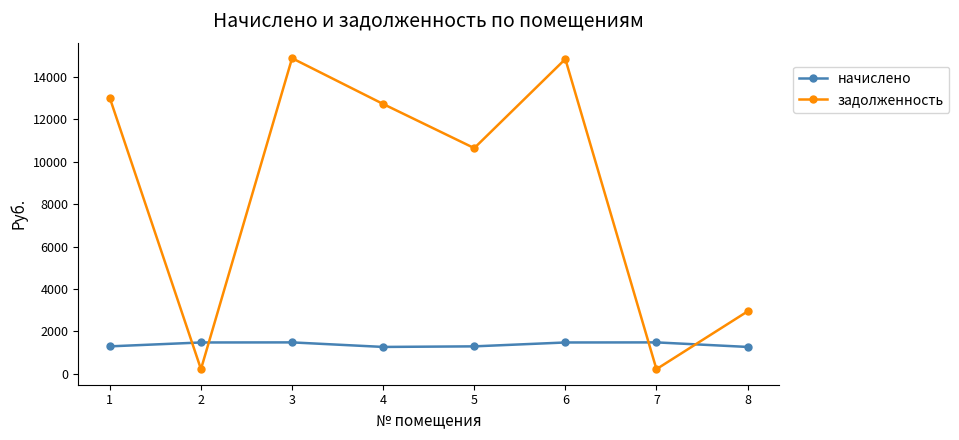

Between 1 and 2, which series saw the biggest shift?

задолженность